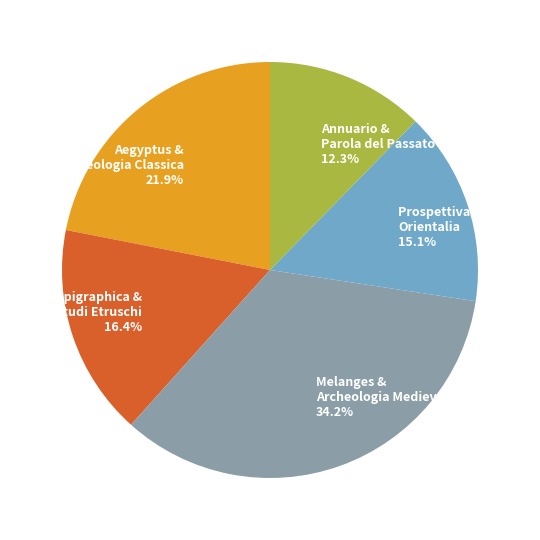

Combined, what portion of the pie is Melanges & Archeologia Medievale and Prospettiva & Orientalia?

49.3%